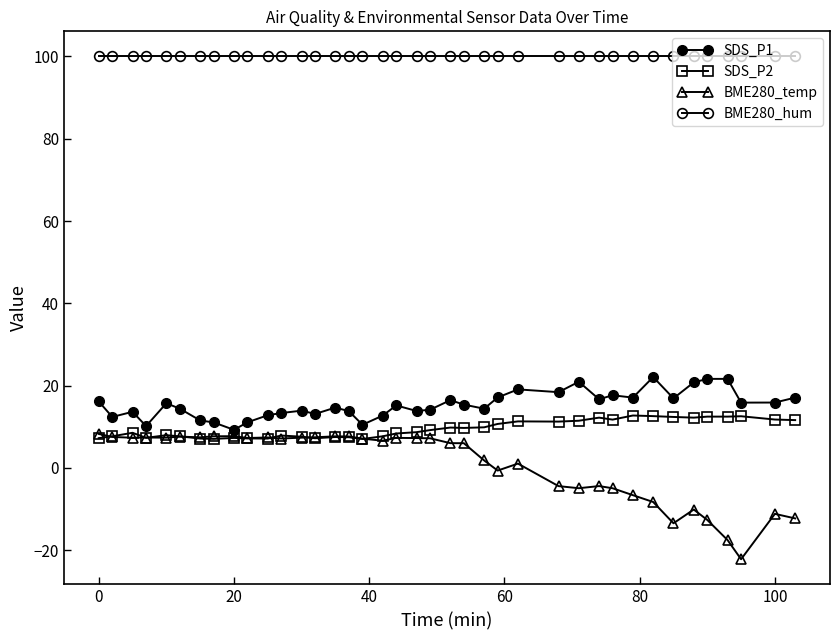

Count the number of data series in this chart.

4